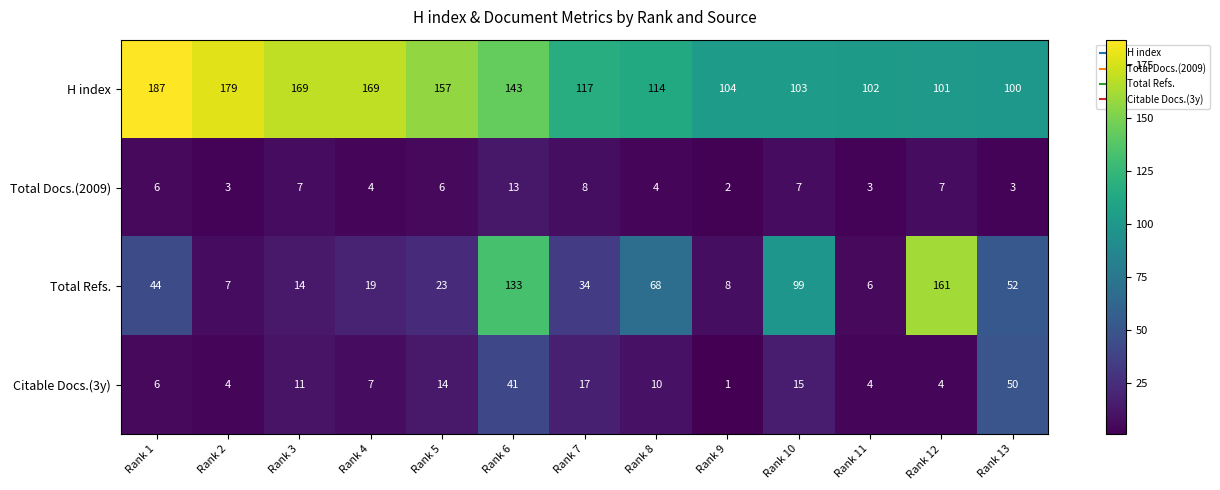

Which series has the largest total across all categories?

H index